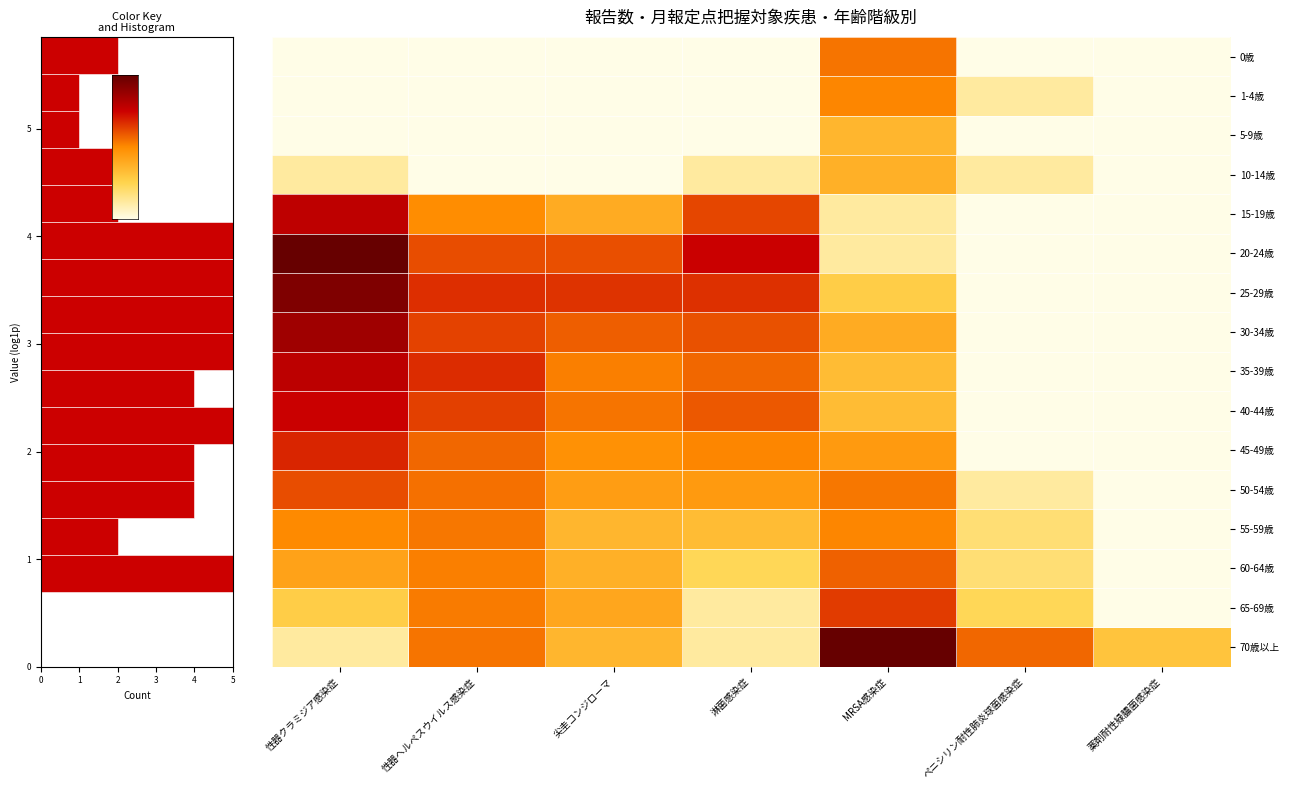

List the labels in order of 5-9歳 value, smallest first.

性器クラミジア感染症, 性器ヘルペスウイルス感染症, 尖圭コンジローマ, 淋菌感染症, ペニシリン耐性肺炎球菌感染症, 薬剤耐性緑膿菌感染症, MRSA感染症